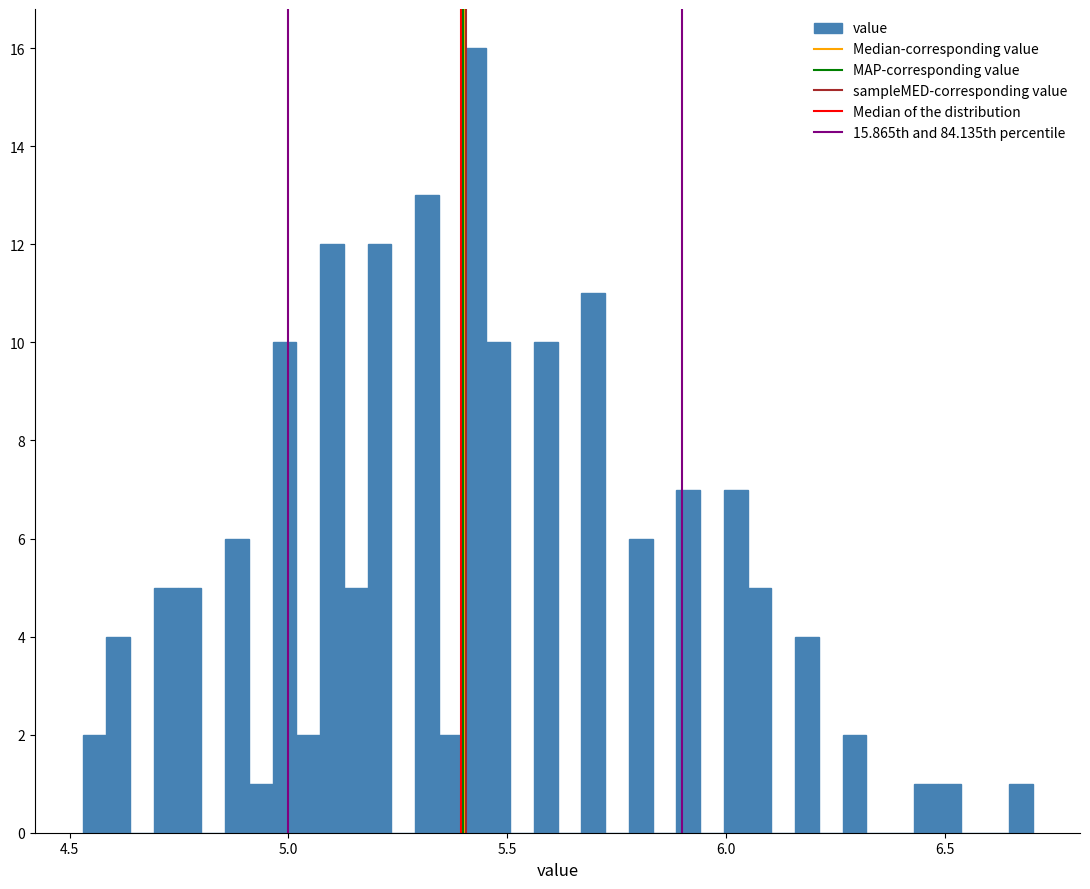

Around what value on the x-axis is the tallest bar? Give the approximate position of its centre, as read against the axis.

5.45